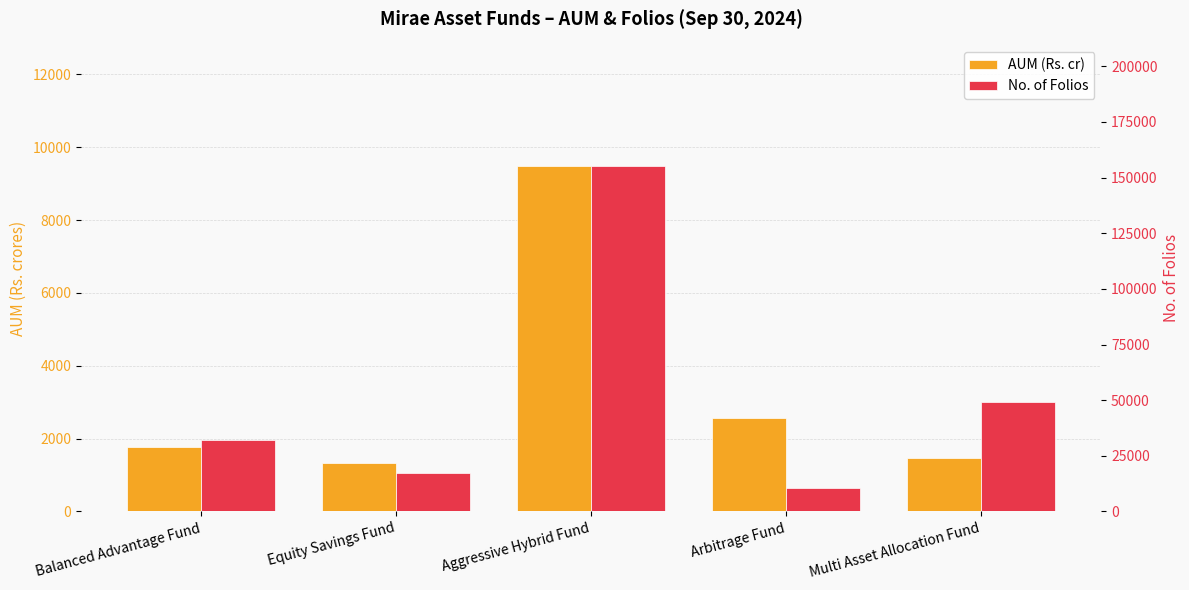

What is the value of the AUM (Rs. cr) bar at the 4th from the left?

2574.2